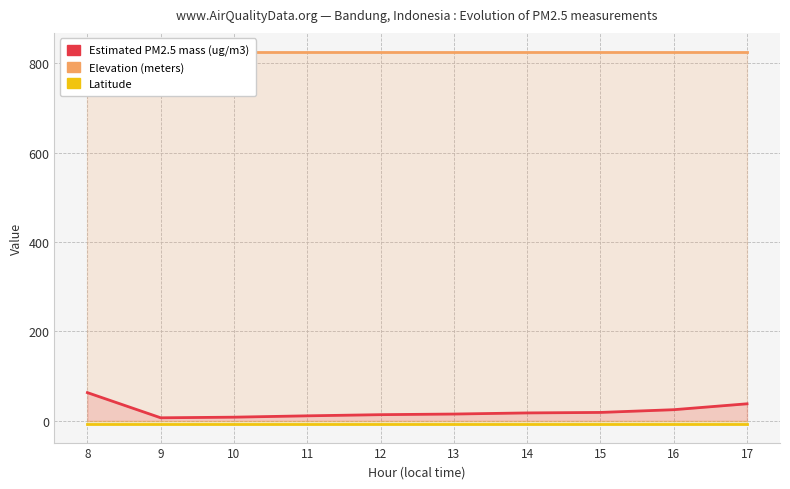

True or false: Elevation (meters) and Latitude intersect in this chart.

False